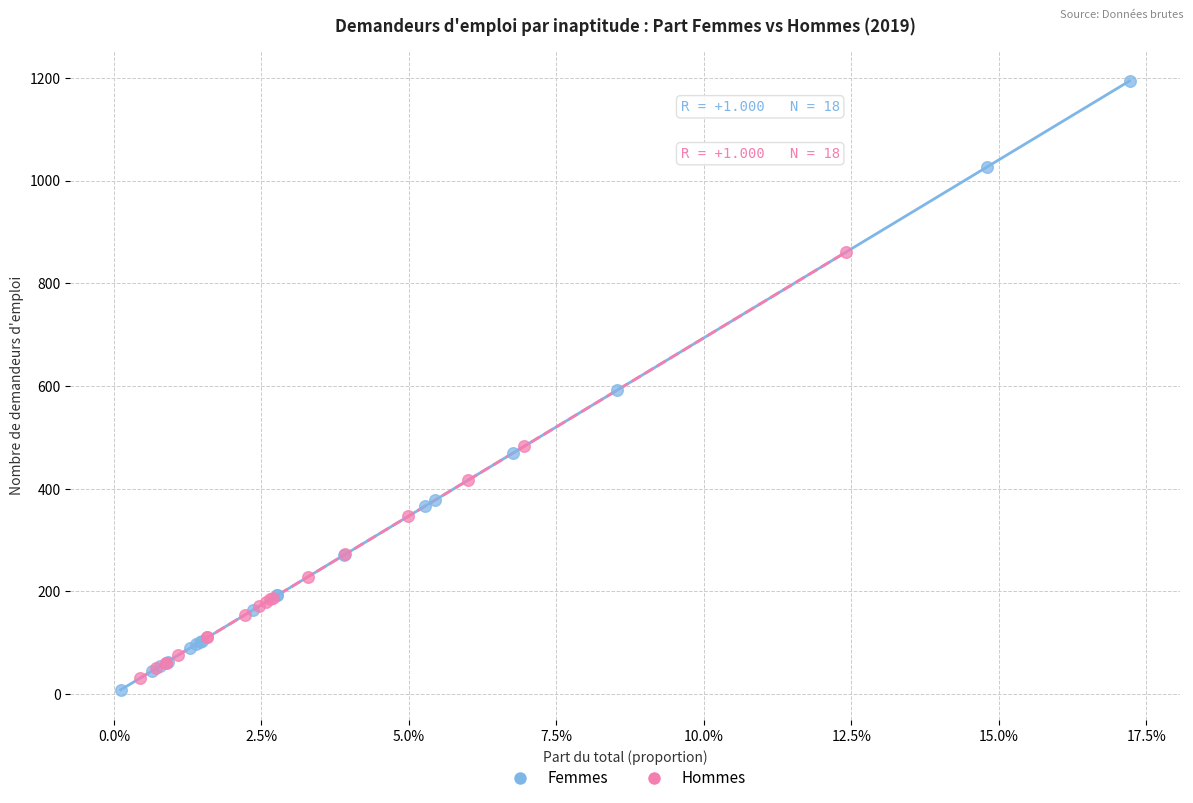

Which series reaches the minimum Y coordinate?

Femmes